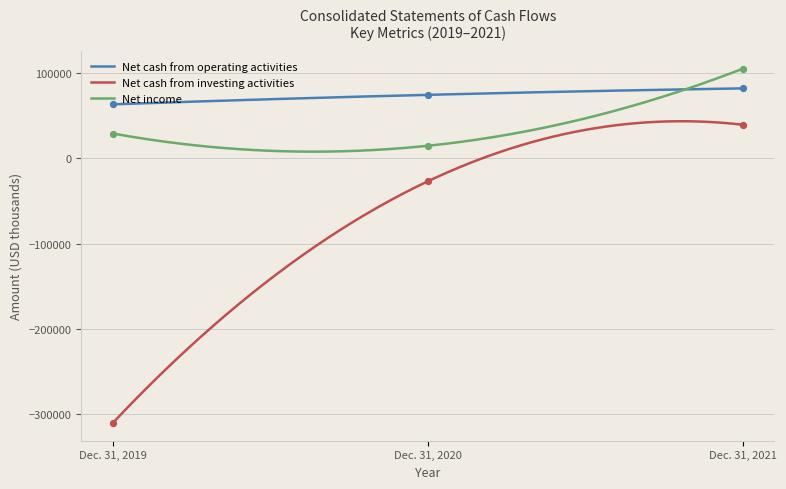

Which series has the largest total across all categories?

Net cash from operating activities